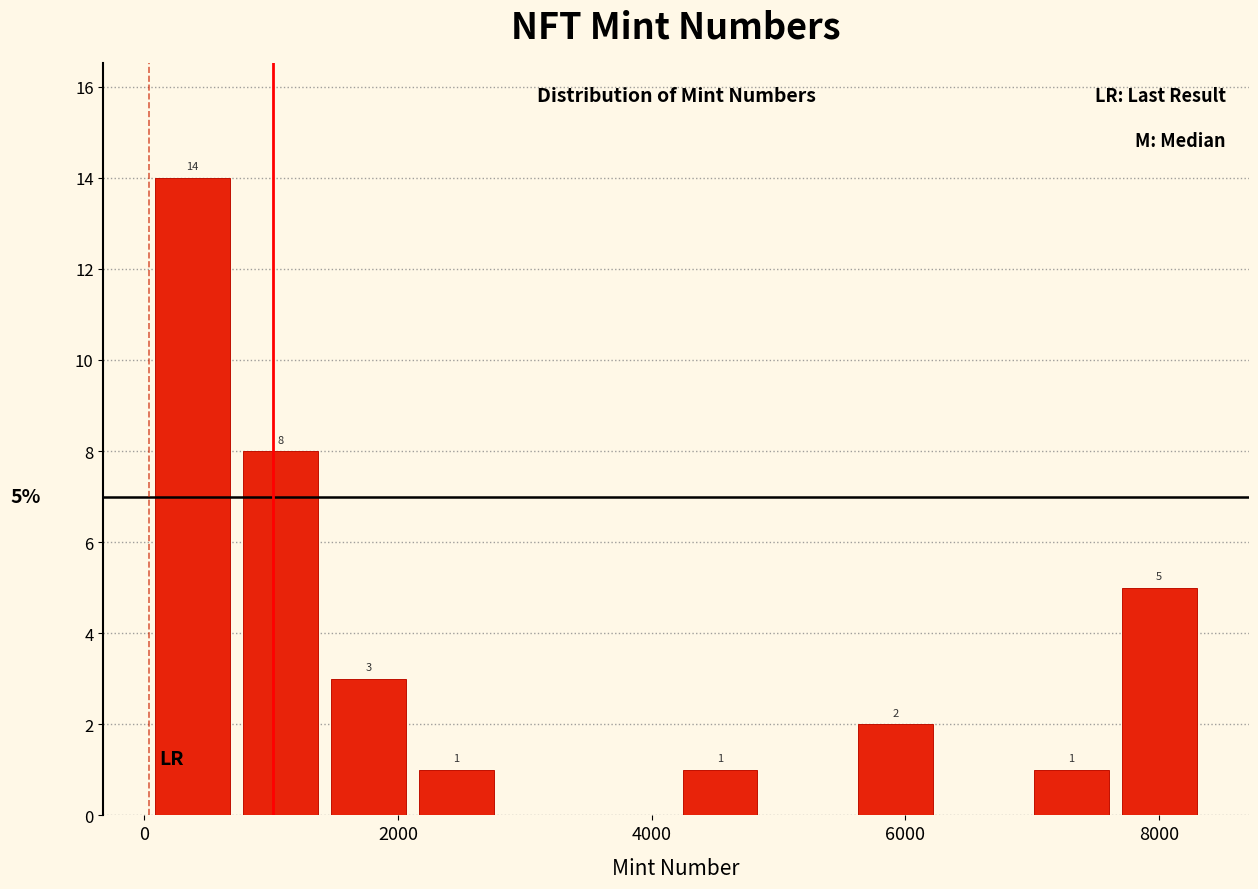

Around what value on the x-axis is the tallest bar? Give the approximate position of its centre, as read against the axis.

400